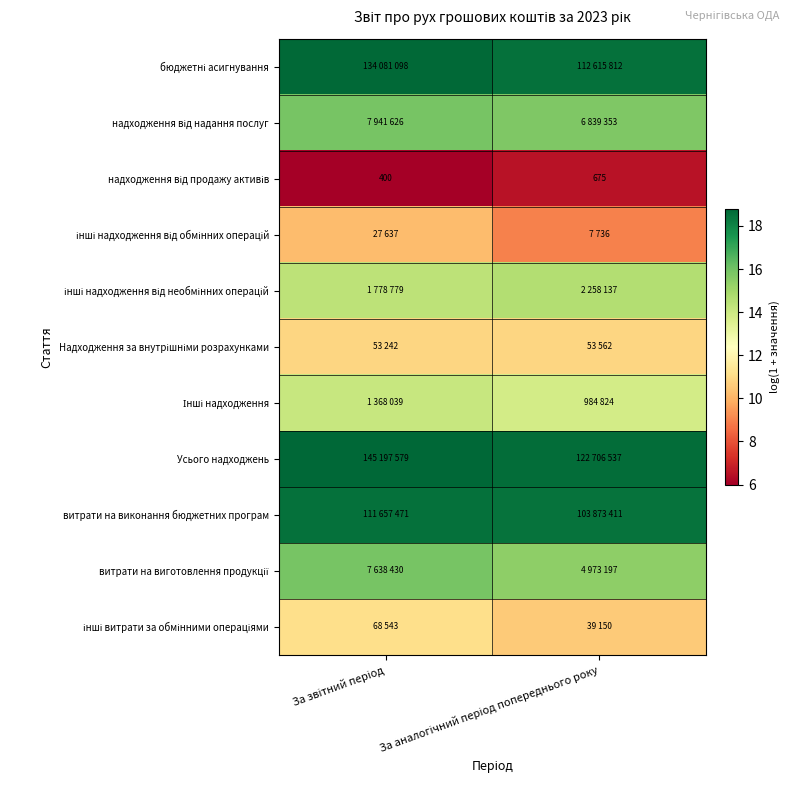

List the series in order of their peak value, lowest first.

надходження від продажу активів, інші надходження від обмінних операцій, Надходження за внутрішніми розрахунками, інші витрати за обмінними операціями, Інші надходження, інші надходження від необмінних операцій, витрати на виготовлення продукції, надходження від надання послуг, витрати на виконання бюджетних програм, бюджетні асигнування, Усього надходжень